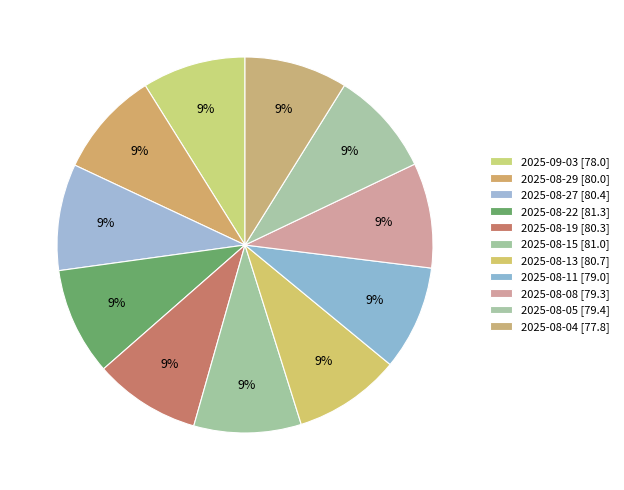

Which category has the biggest portion of the pie?

2025-08-22